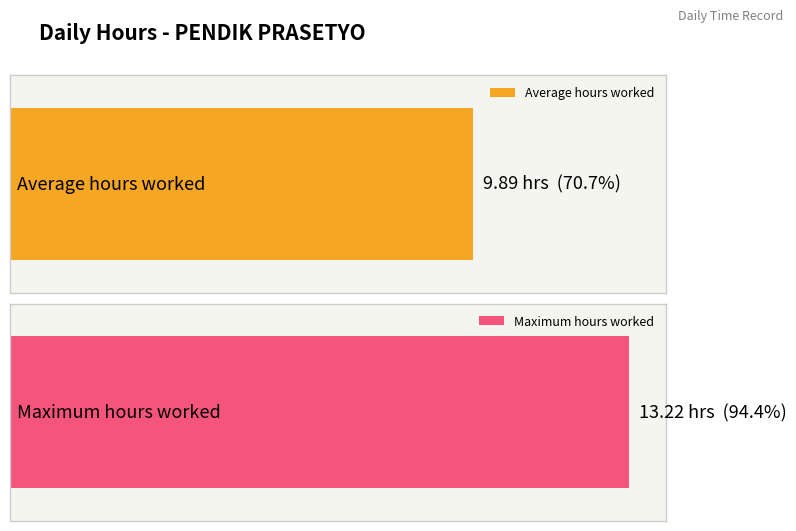

What is the average value?

9.9